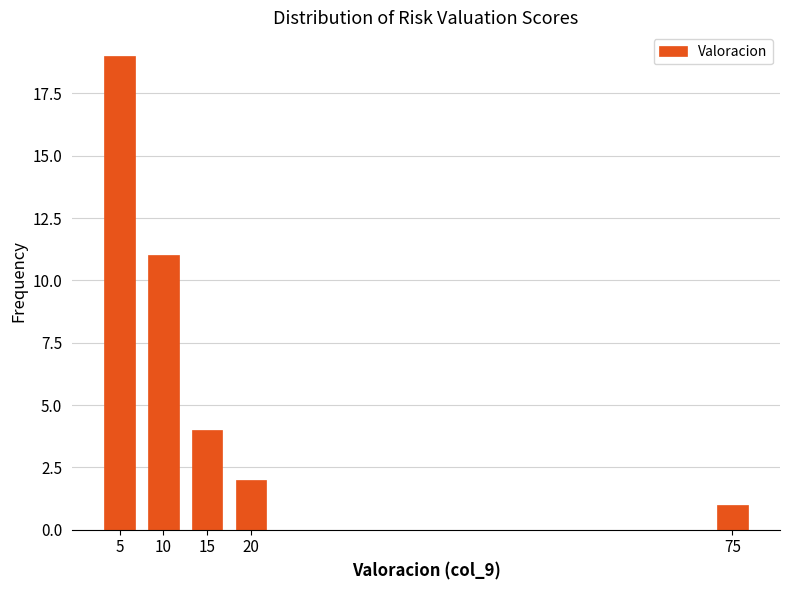

Reading left to right, extract all data points from this chart.

5=19	10=11	15=4	20=2	75=1